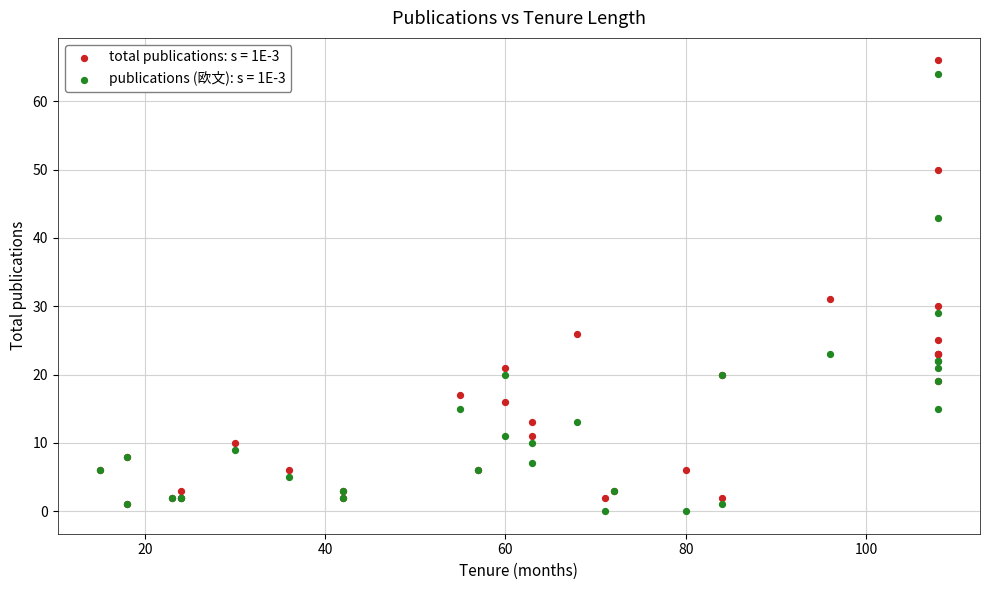

Which series has the largest Y range (max minus min)?

total publications: s = 1E-3